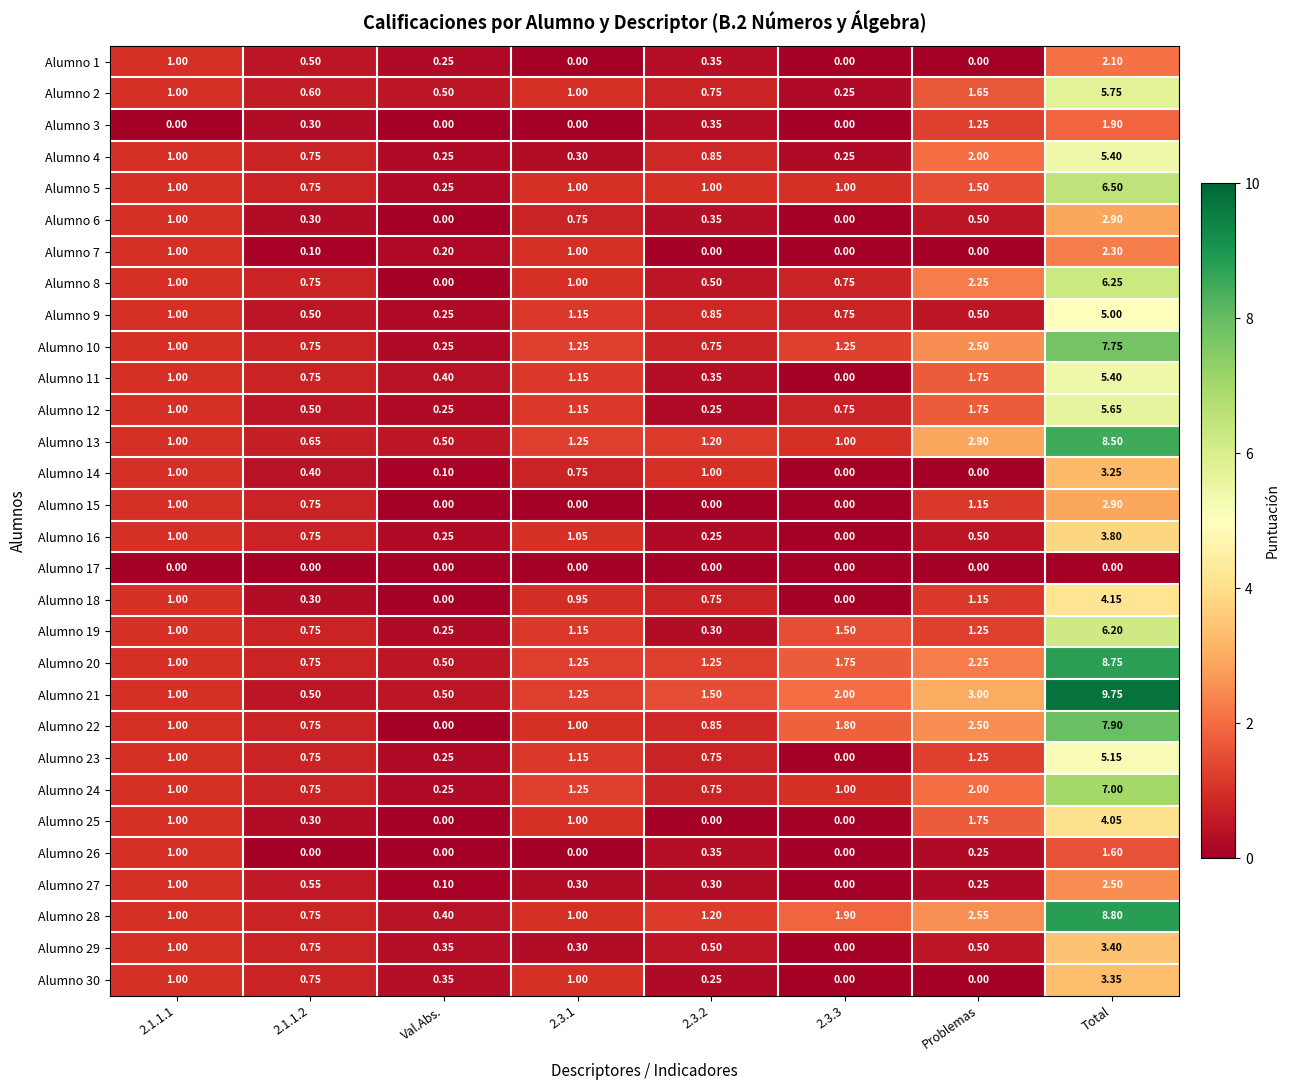

At which label does Alumno 9 reach its peak?

Total